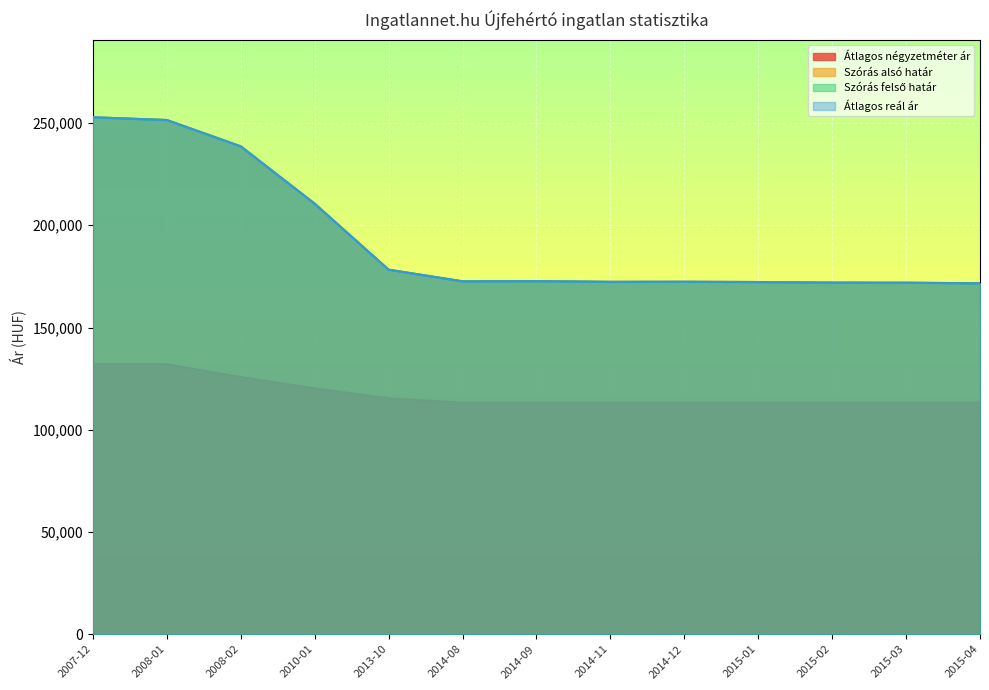

What is the label of the 8th point from the right?

2014-08